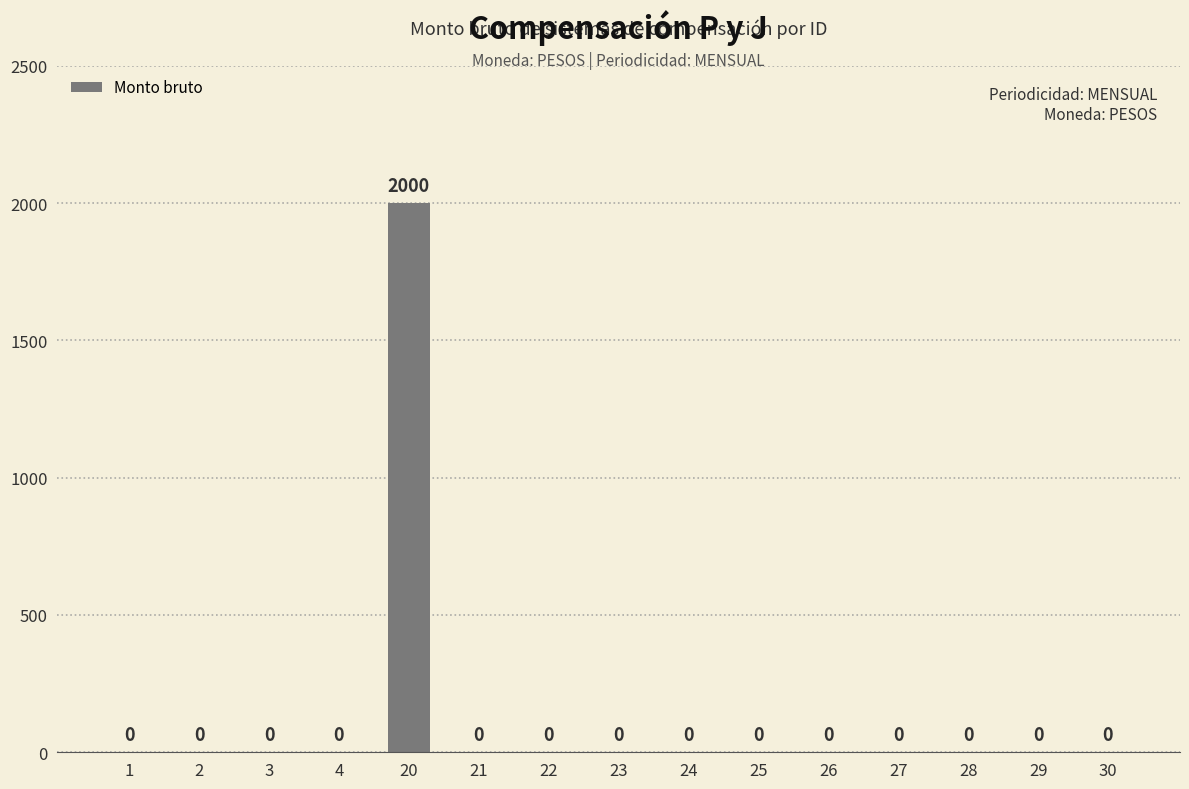

At which category does the chart reach its peak across all series?

20